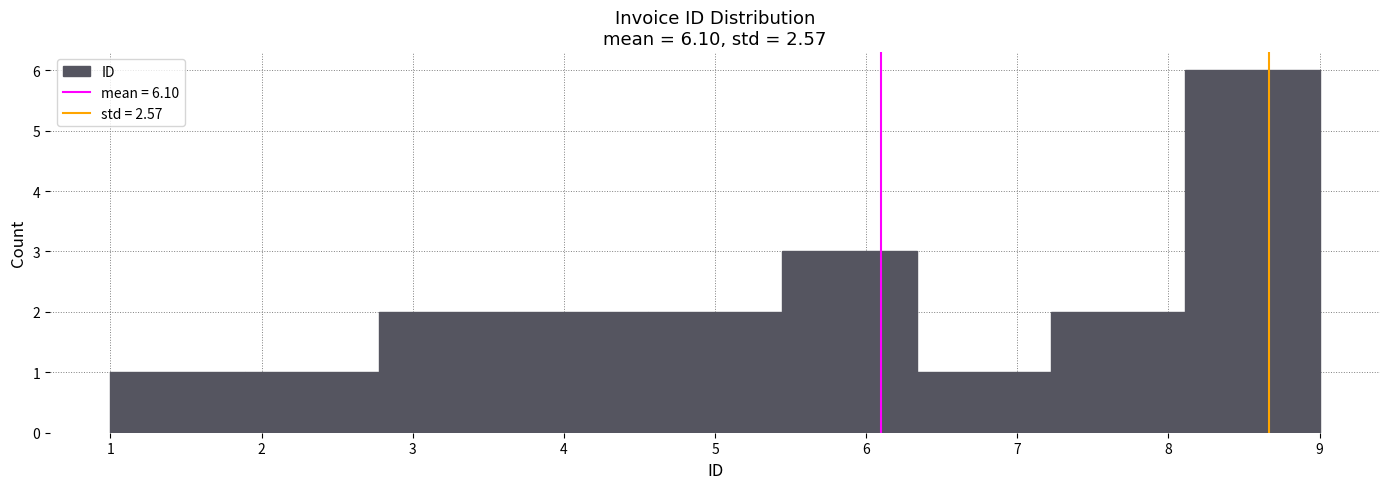

What is the height of the bar covering 7.2 to 8.1 on the x-axis? Neither the bar edges nor the heights are printed on the chart, so give them approximately, as read against the axes.

2